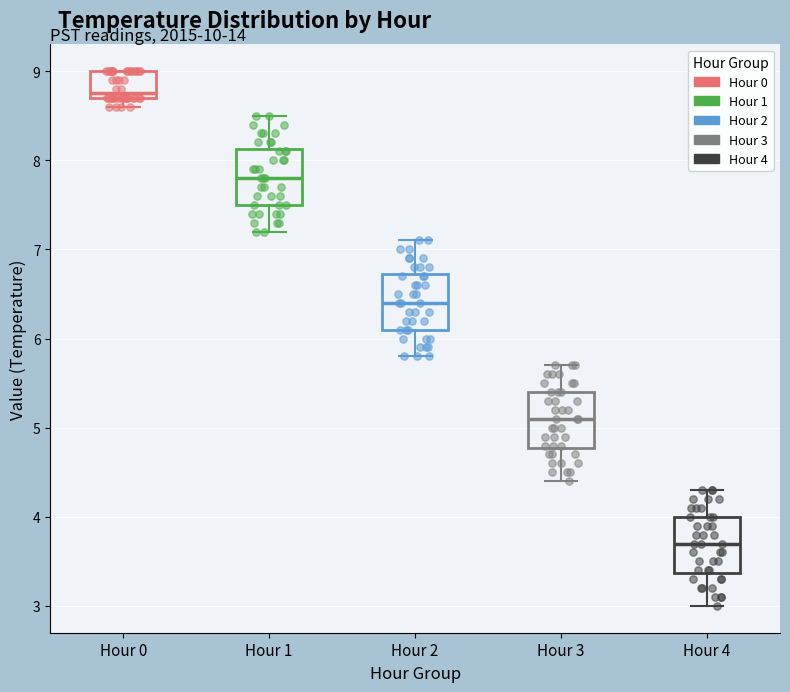

Where does the lower whisker of the box for Hour 2 end on the y-axis? The values are not printed on the chart, so give them approximately, as read against the axis.

5.8